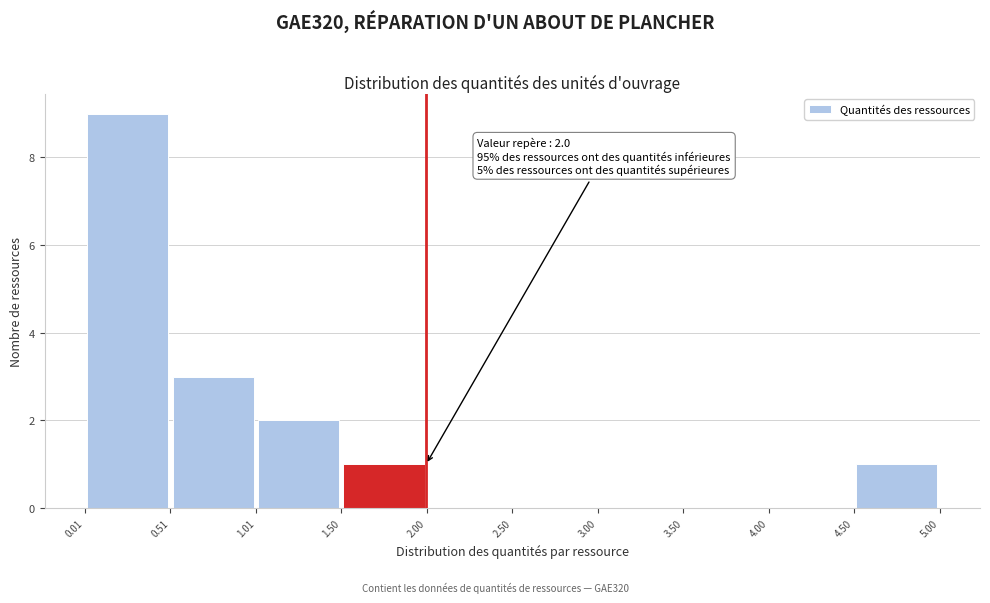

Which range on the x-axis has the tallest bar?

0.01 to 0.51